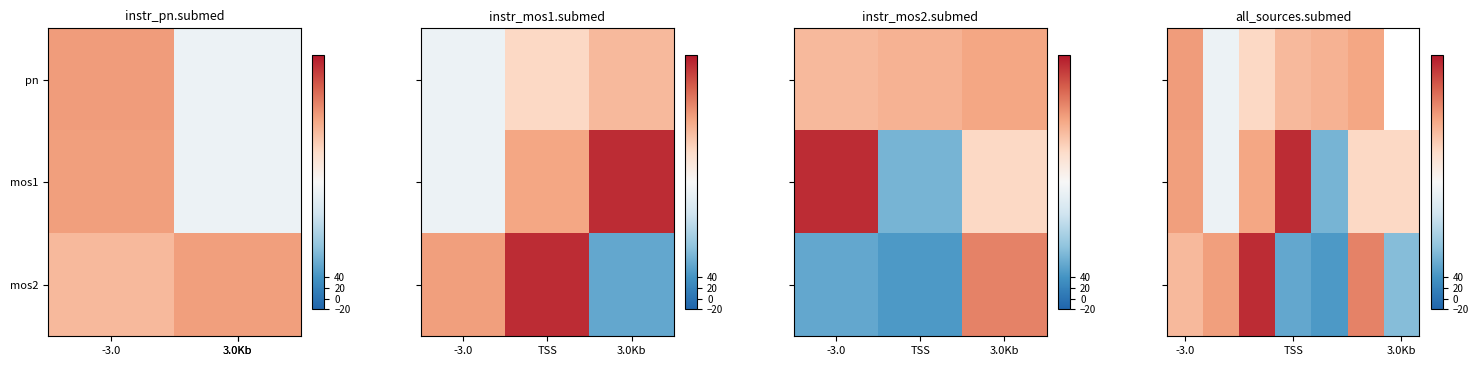

How many values in the mos2 series exceed 309?

4